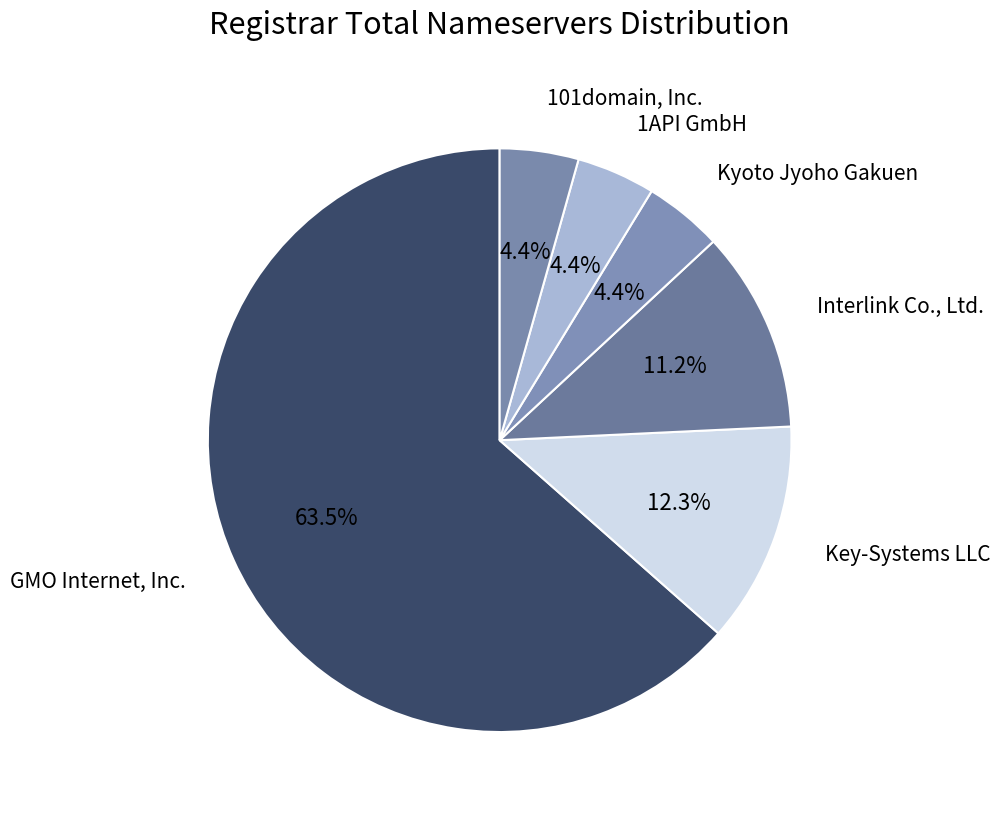

Is GMO Internet, Inc. the majority of the pie?

Yes